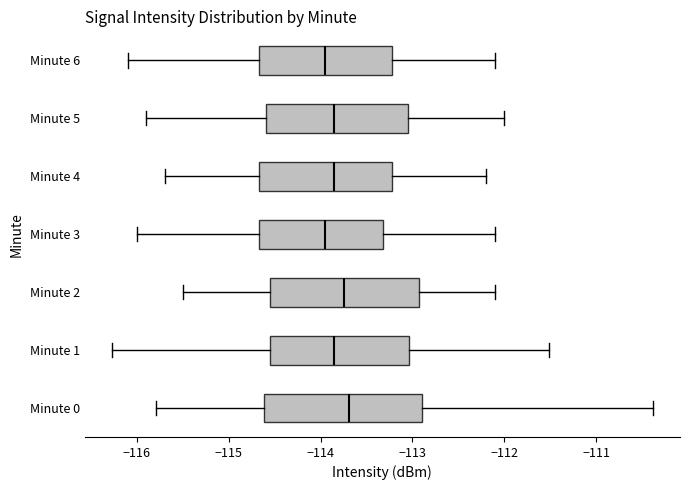

Reading bottom to top, read every box against the x-axis: the position of its median line, the range the box covers, and the ends of its whiskers. The values are not printed on the chart, so give them approximately, as read against the axis.

Minute 0: median -113.7, box -114.6 to -112.9, whiskers -115.8 to -110.4
Minute 1: median -113.8, box -114.6 to -113.0, whiskers -116.3 to -111.5
Minute 2: median -113.7, box -114.5 to -112.9, whiskers -115.5 to -112.1
Minute 3: median -113.9, box -114.7 to -113.3, whiskers -116.0 to -112.1
Minute 4: median -113.8, box -114.7 to -113.2, whiskers -115.7 to -112.2
Minute 5: median -113.8, box -114.6 to -113.0, whiskers -115.9 to -112.0
Minute 6: median -113.9, box -114.7 to -113.2, whiskers -116.1 to -112.1